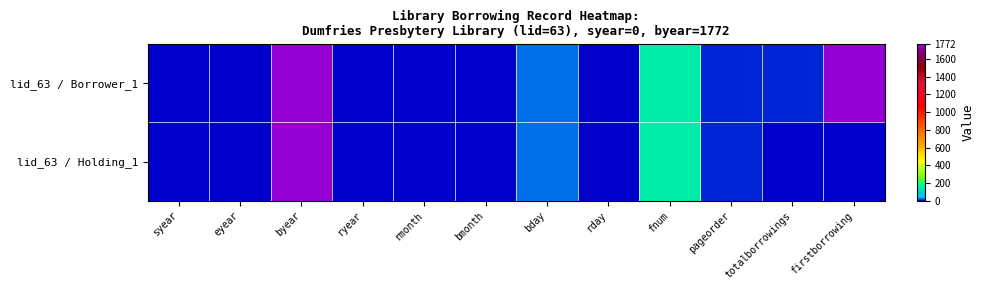

Which series has the largest total across all categories?

lid_63 / Borrower_1